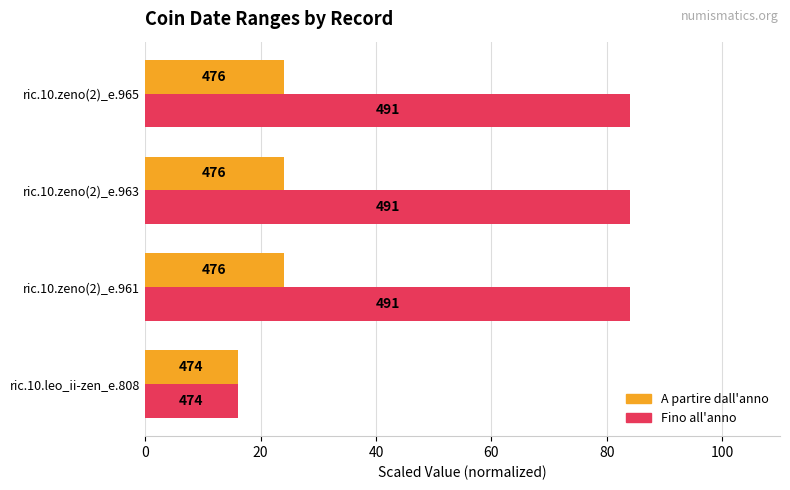

What is the sum of all Fino all'anno values?

268